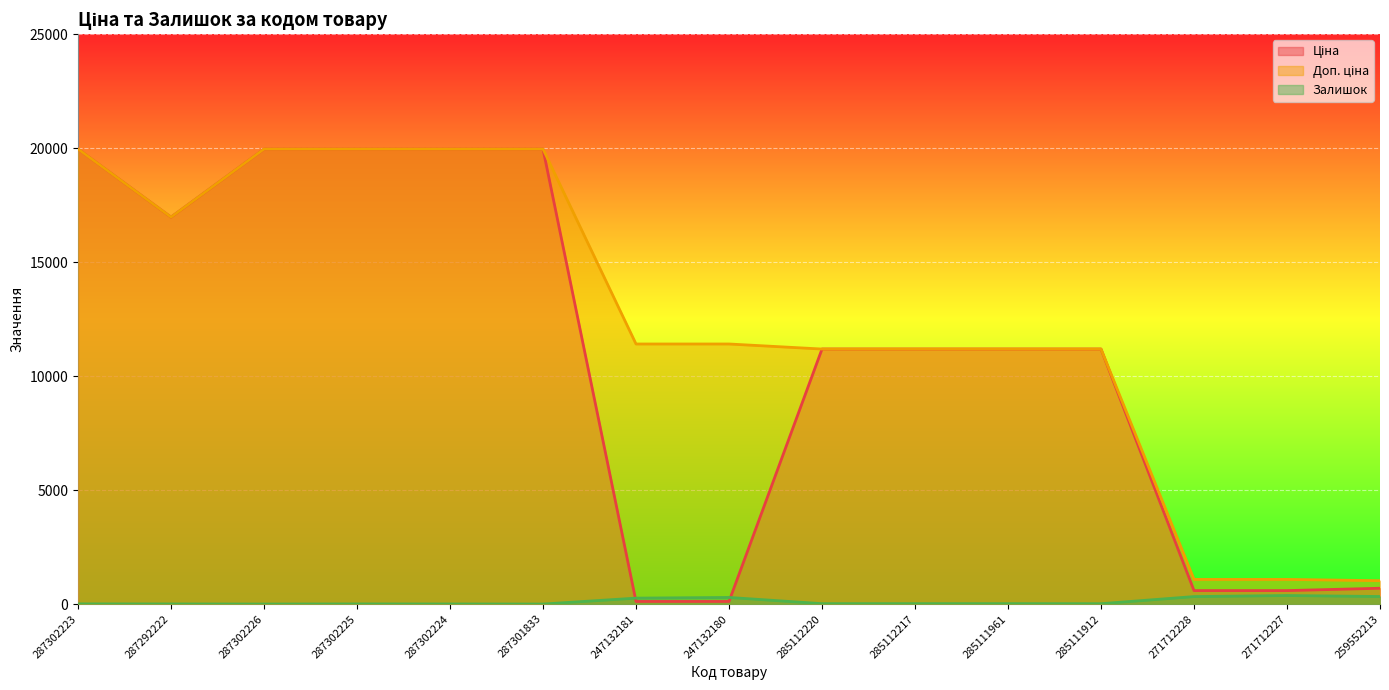

How many lines are shown in the chart?

3